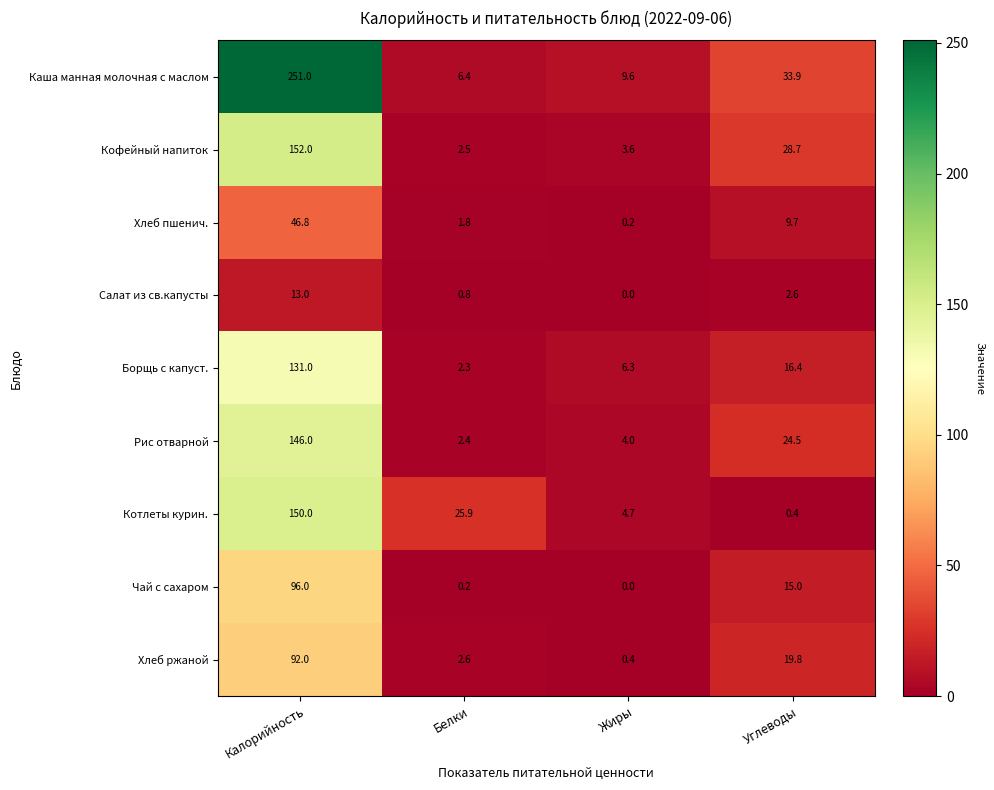

Which series has the largest range (max minus min)?

Каша манная молочная с маслом